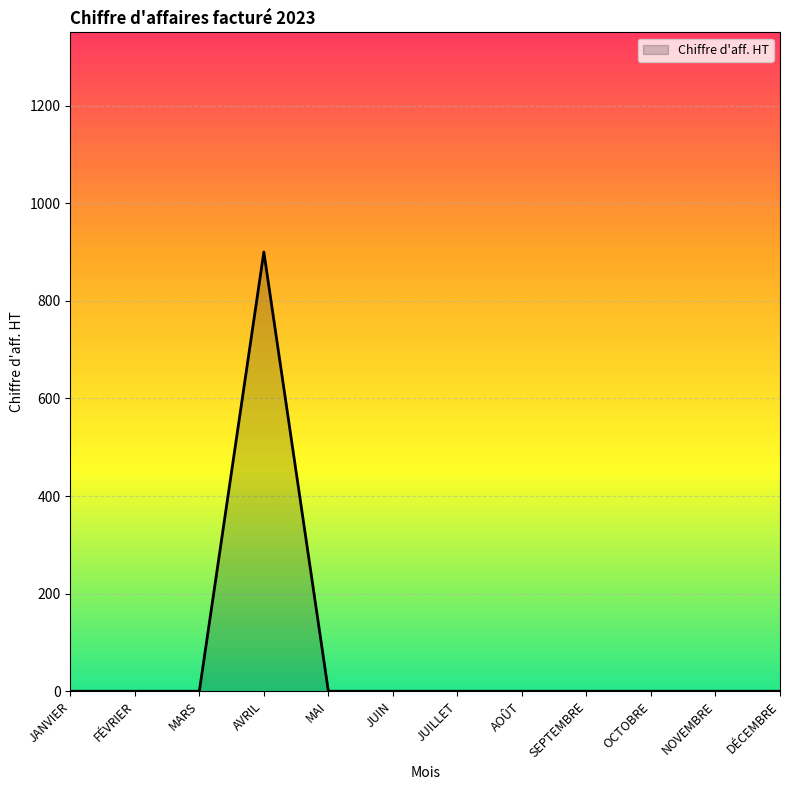

How many lines are shown in the chart?

1